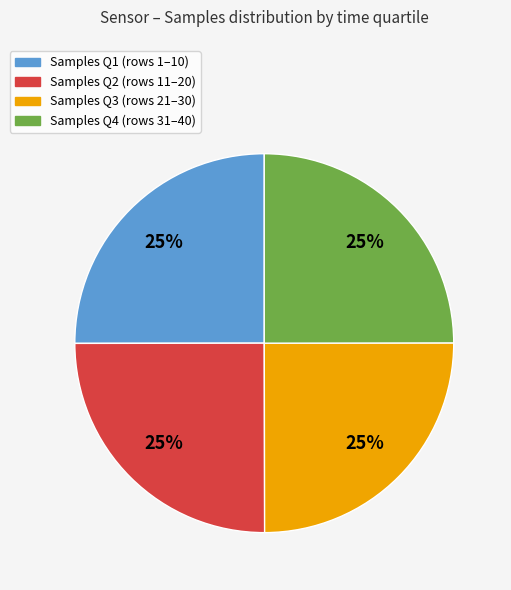

To the nearest percent, what is the average slice percentage?

25%